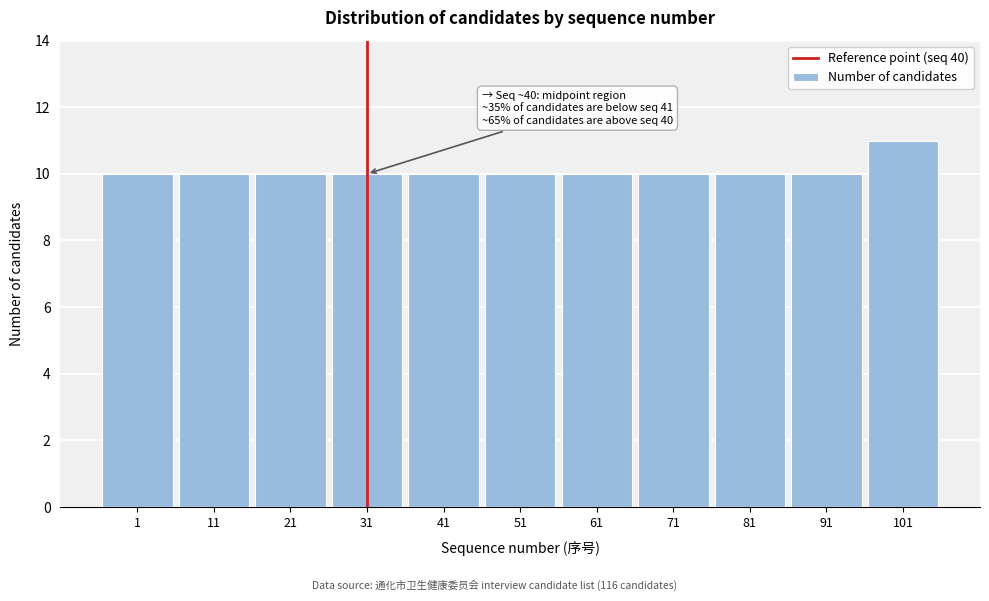

Reading left to right, extract all data points from this chart.

1=10	11=10	21=10	31=10	41=10	51=10	61=10	71=10	81=10	91=10	101=11